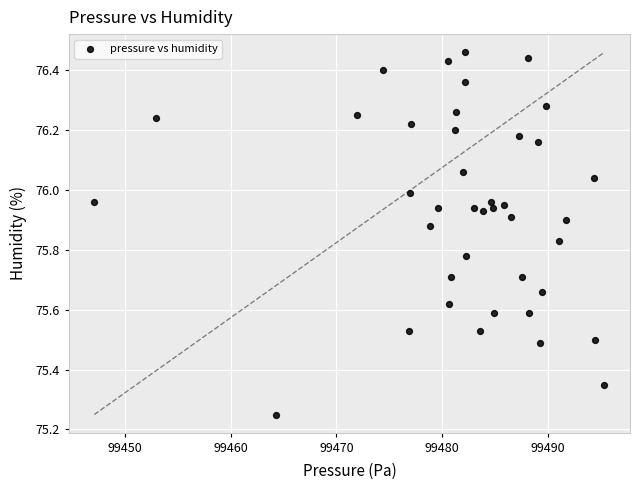

What is the range of Y values (max minus min)?

1.2